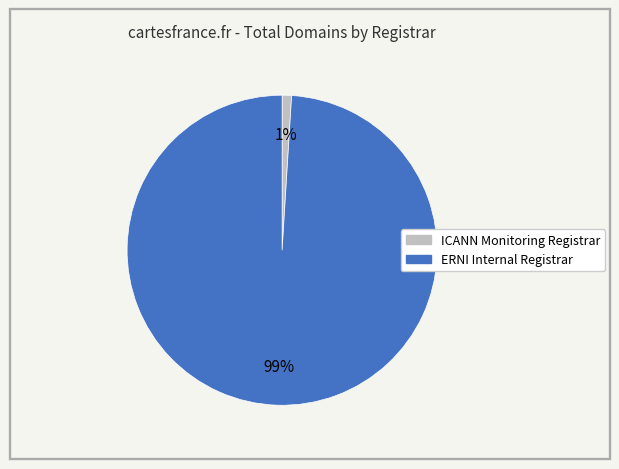

To the nearest percent, what is the difference between the largest and smallest slice percentages?

98%